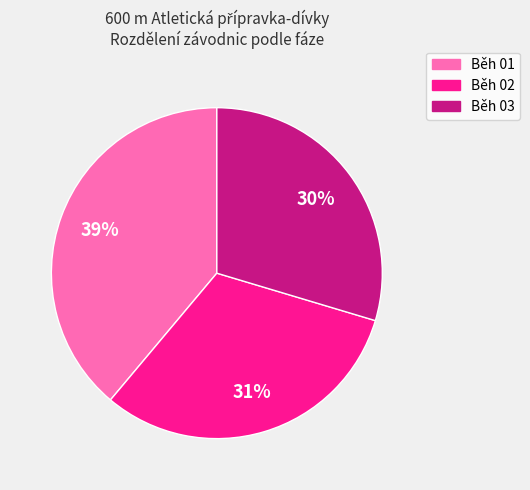

Is Běh 03 the majority of the pie?

No